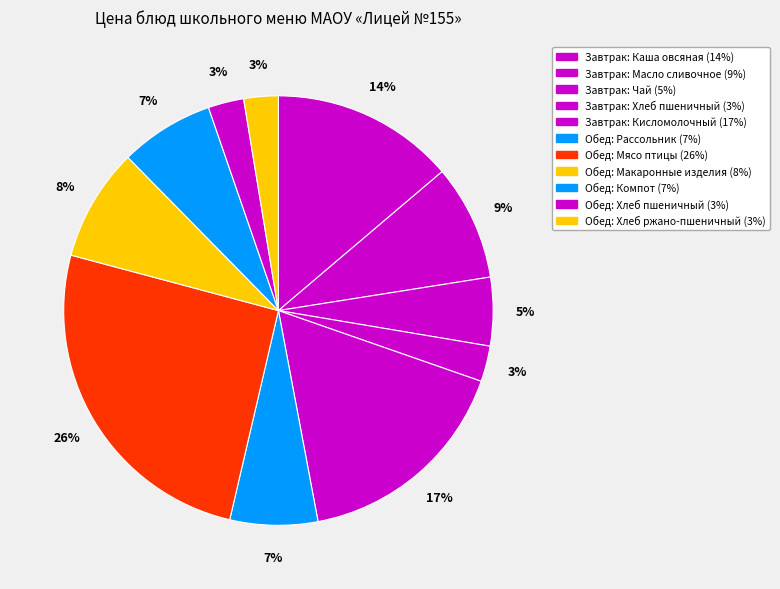

Count the number of slices in the pie.

11